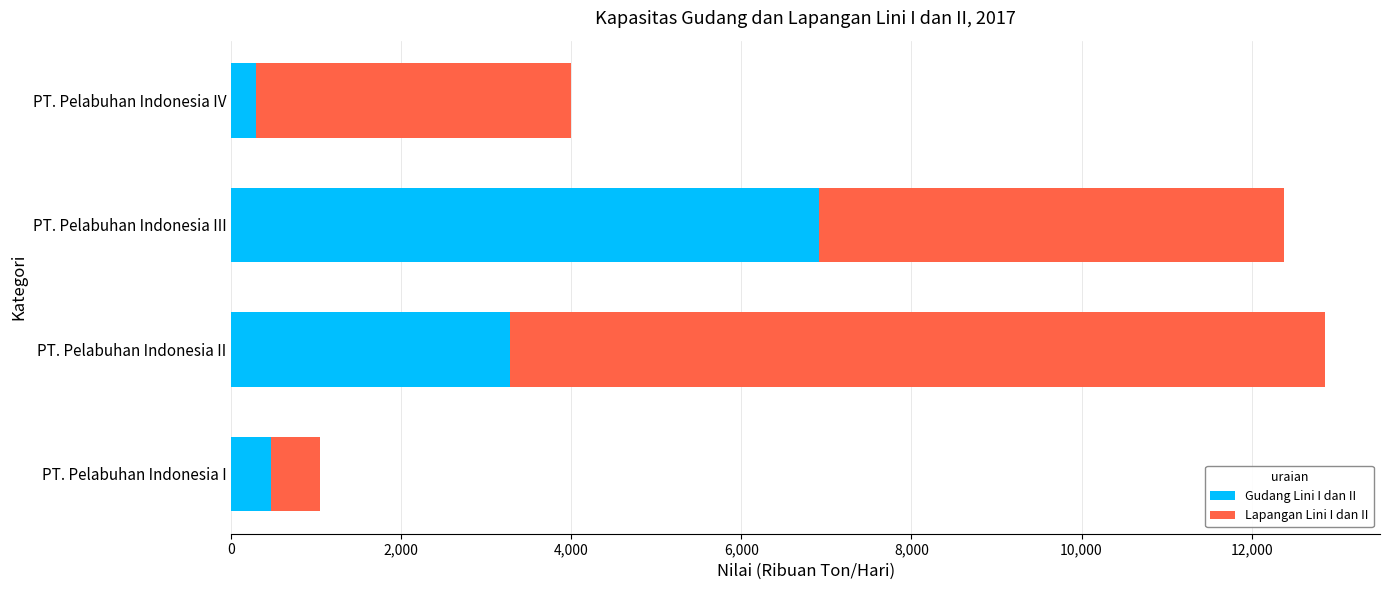

At which label does Gudang Lini I dan II reach its peak?

PT. Pelabuhan Indonesia III